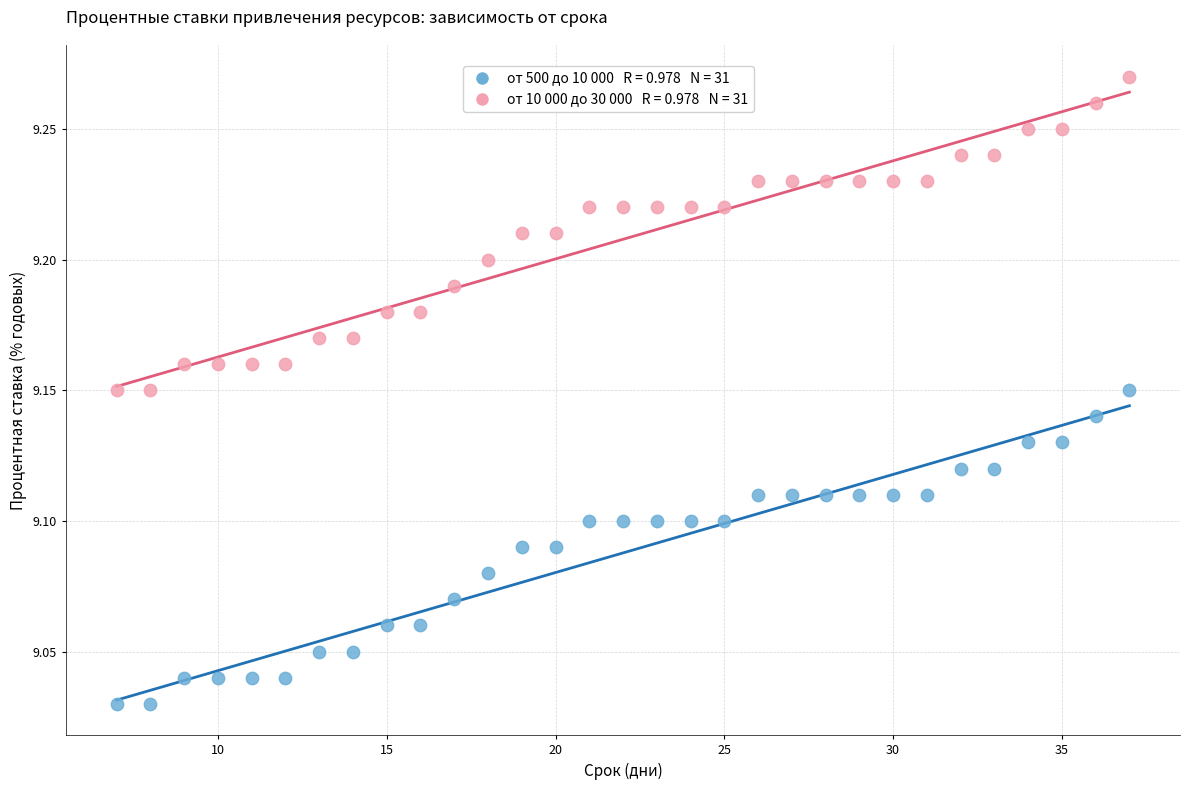

Across all data points, what is the range of X values (max minus min)?

30.0